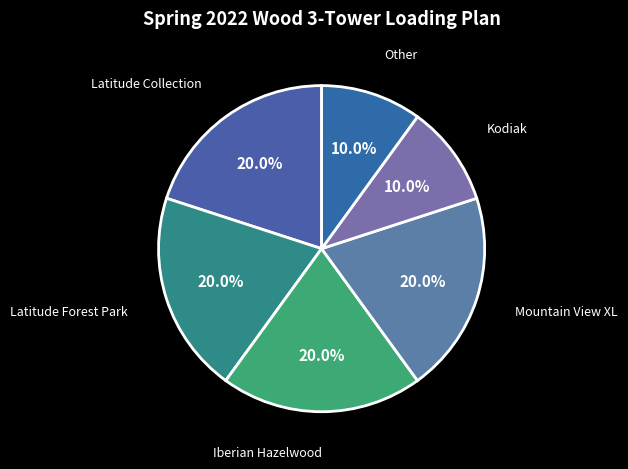

Is there a majority slice in this chart?

No